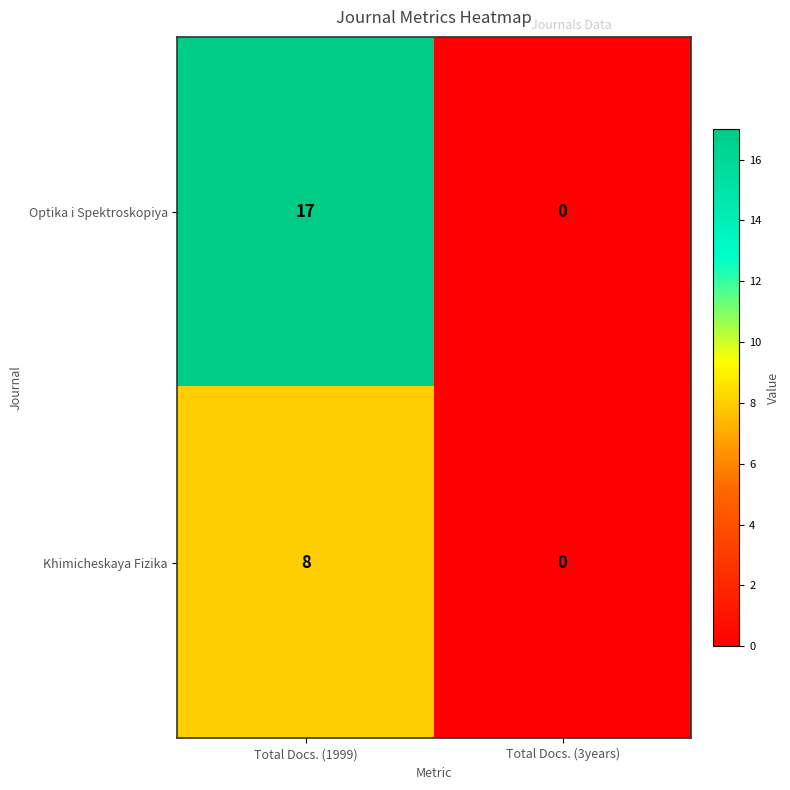

The Optika i Spektroskopiya series shows 24 at Total Docs. (1999). True or false?

False